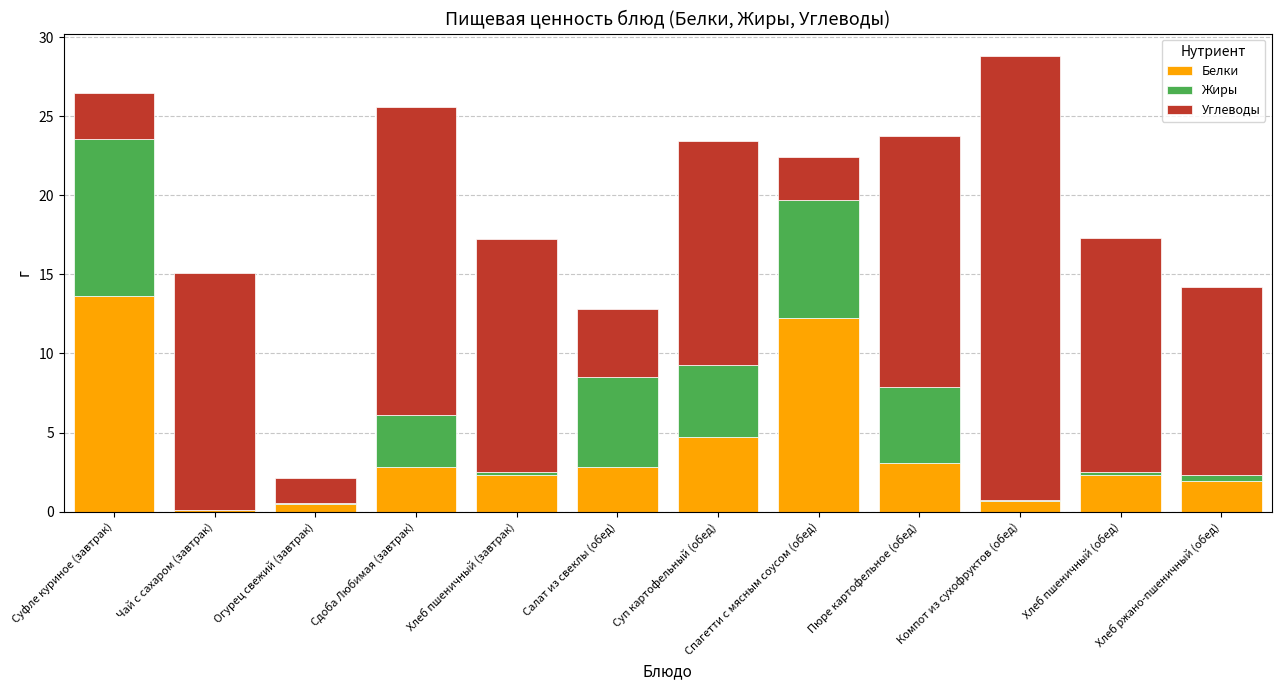

The Белки series shows 0.8 at Хлеб ржано-пшеничный (обед). True or false?

False